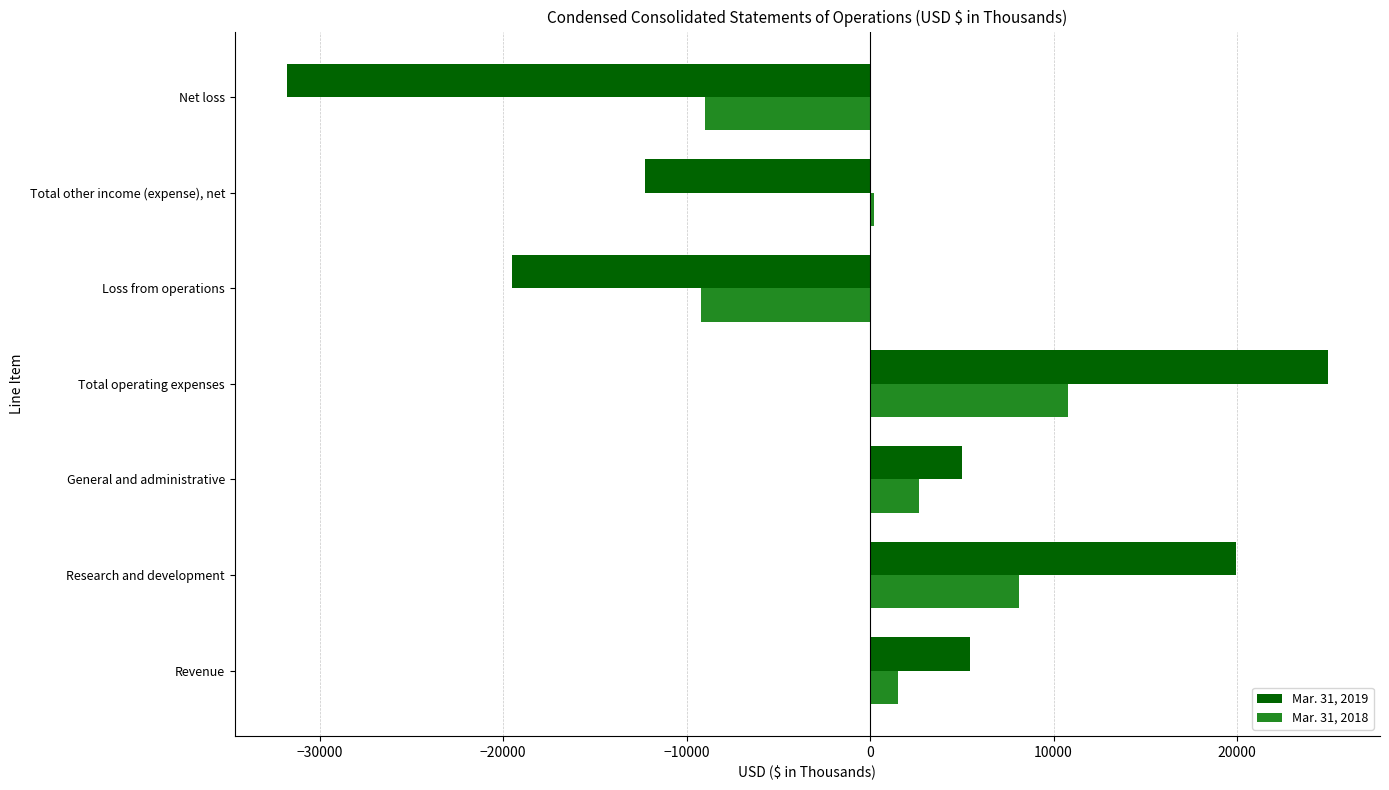

What is the minimum value shown in the chart?

-31783